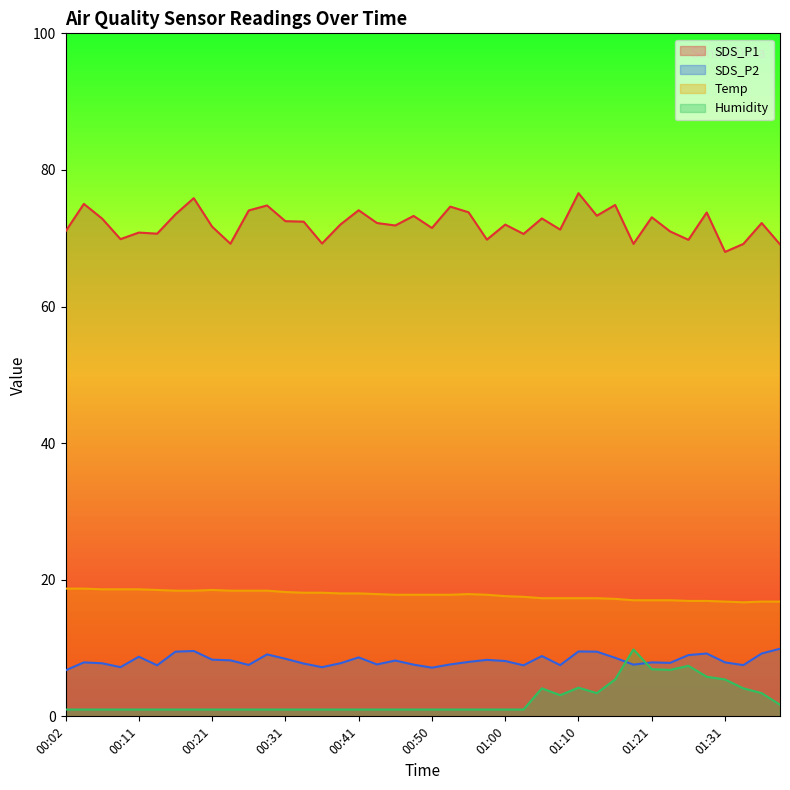

What is the total value across all series at 00:09?

96.7